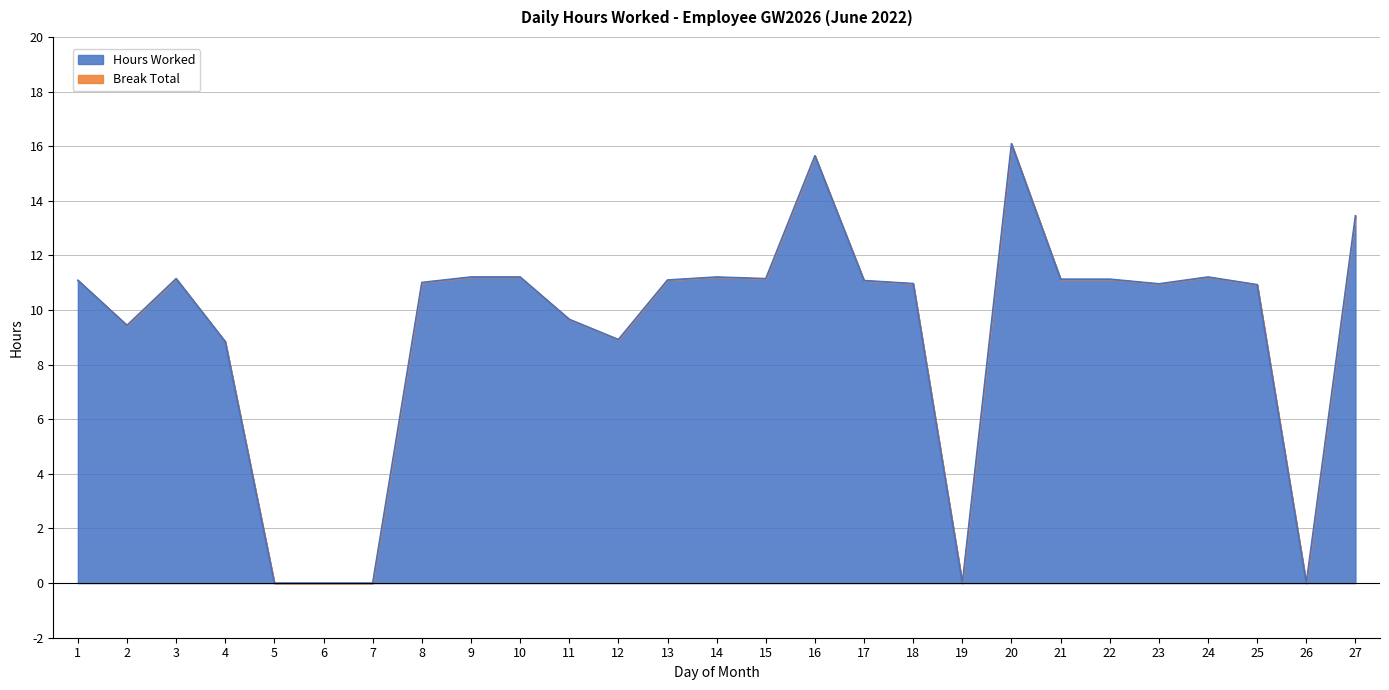

At which category does the data reach its first local peak?

3